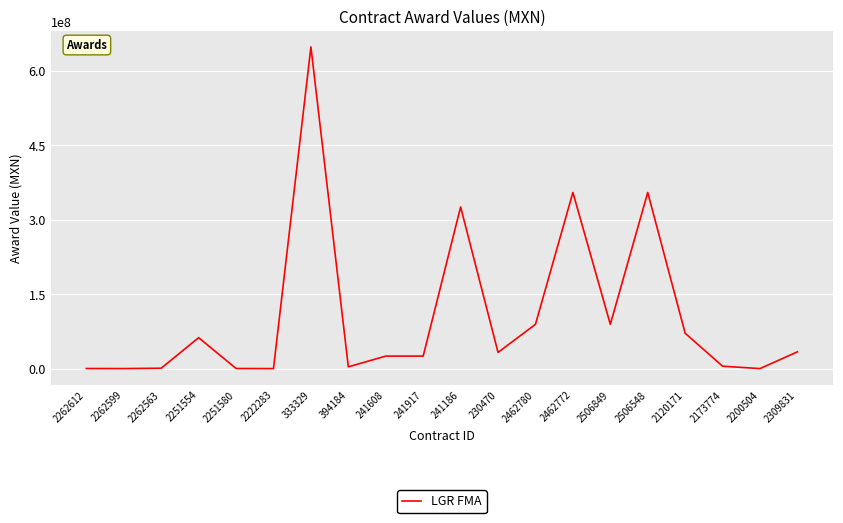

What is the greatest value displayed?

648496923.6